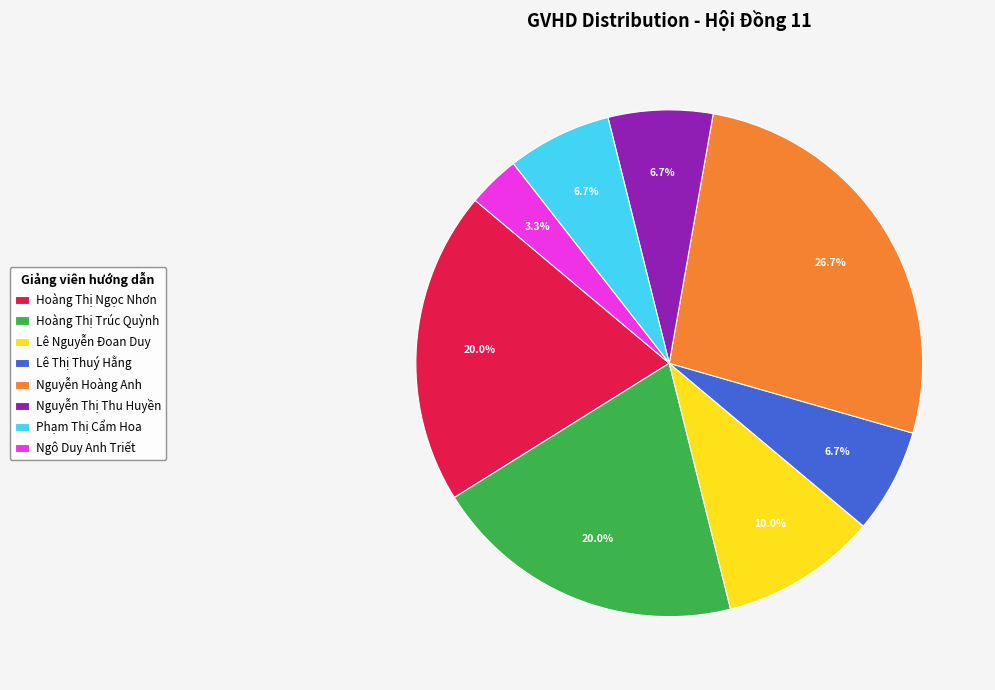

Between Ngô Duy Anh Triết and Nguyễn Hoàng Anh, which is larger?

Nguyễn Hoàng Anh